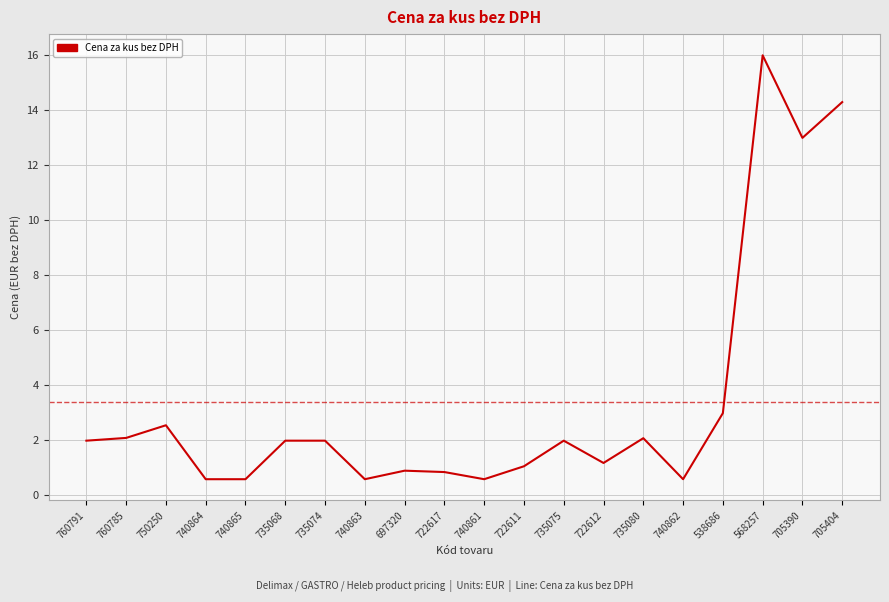

Is this an area chart (filled region under the line)?

No